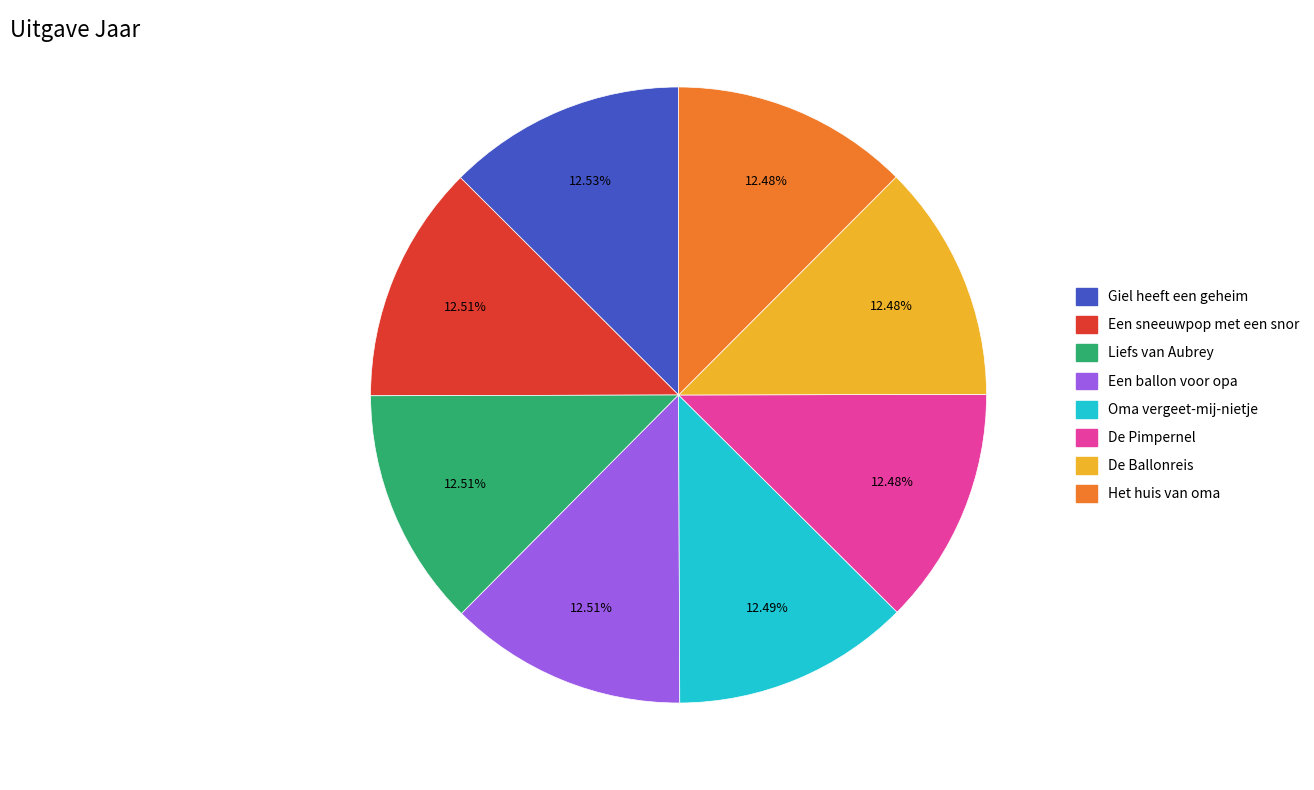

Is the sum of De Ballonreis and Een sneeuwpop met een snor greater than half?

No